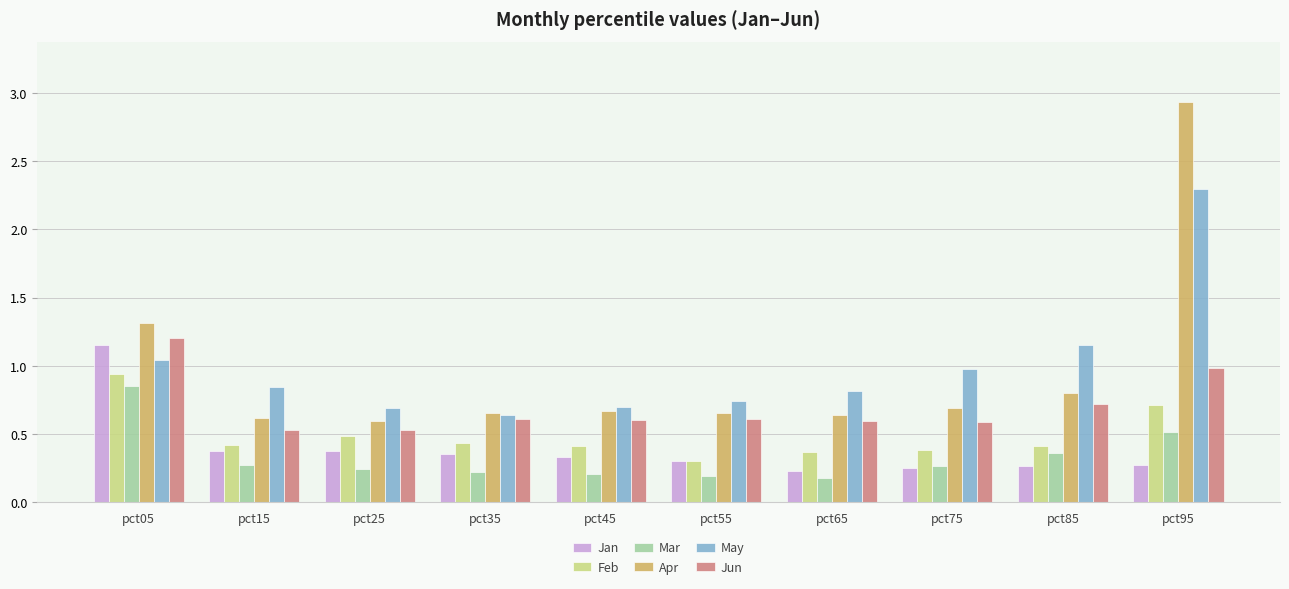

At which category is the sum across all series the highest?

pct95